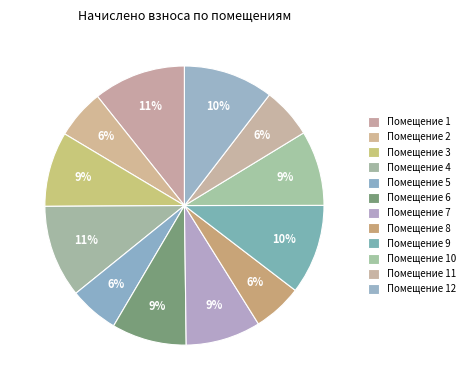

How many segments does this pie chart have?

12